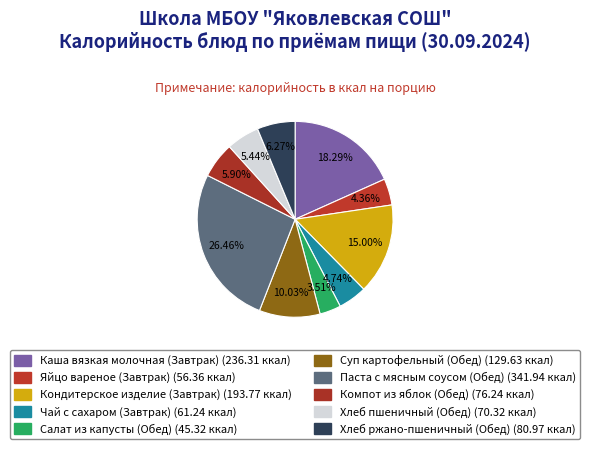

Which slice is the largest?

Паста с мясным соусом (Обед)